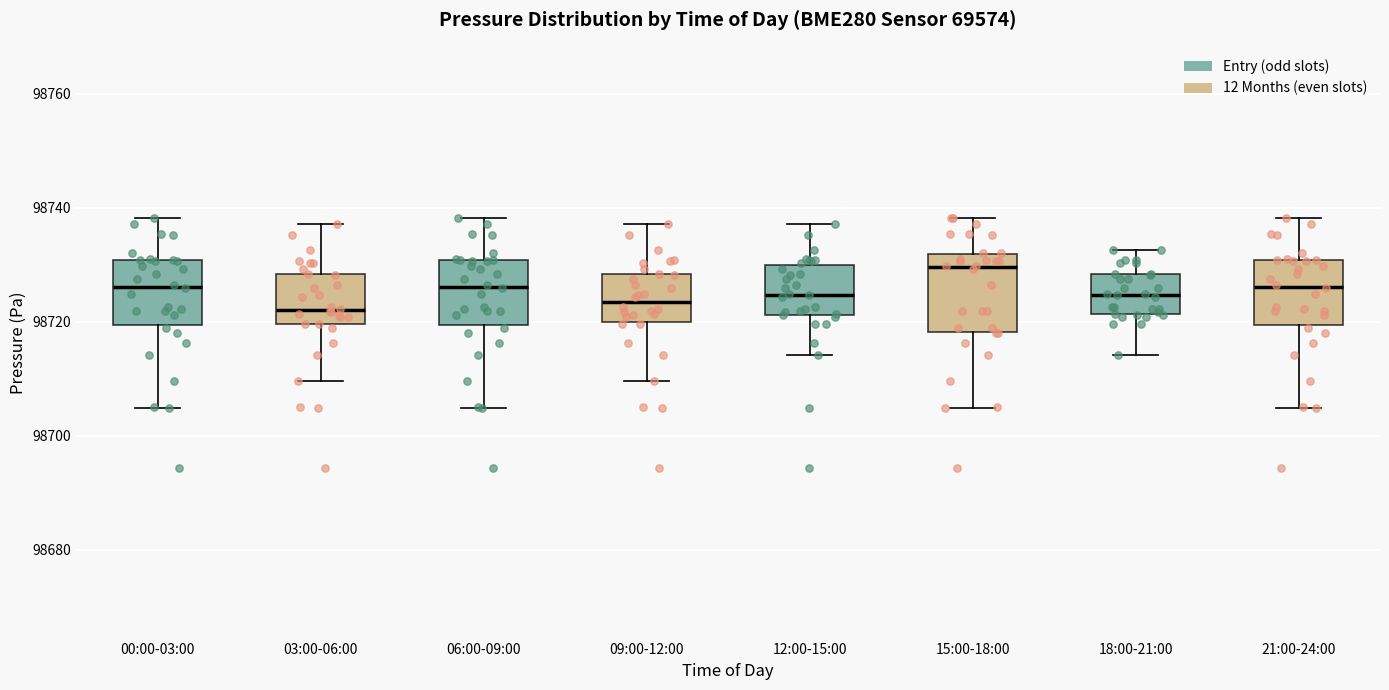

Reading left to right, read every box against the y-axis: the position of its median line, the range the box covers, and the ends of its whiskers. The values are not printed on the chart, so give them approximately, as read against the axis.

00:00-03:00: median 98726, box 98720 to 98730, whiskers 98704 to 98738
03:00-06:00: median 98722, box 98720 to 98728, whiskers 98710 to 98738
06:00-09:00: median 98726, box 98720 to 98730, whiskers 98704 to 98738
09:00-12:00: median 98724, box 98720 to 98728, whiskers 98710 to 98738
12:00-15:00: median 98724, box 98722 to 98730, whiskers 98714 to 98738
15:00-18:00: median 98730, box 98718 to 98732, whiskers 98704 to 98738
18:00-21:00: median 98724, box 98722 to 98728, whiskers 98714 to 98732
21:00-24:00: median 98726, box 98720 to 98730, whiskers 98704 to 98738